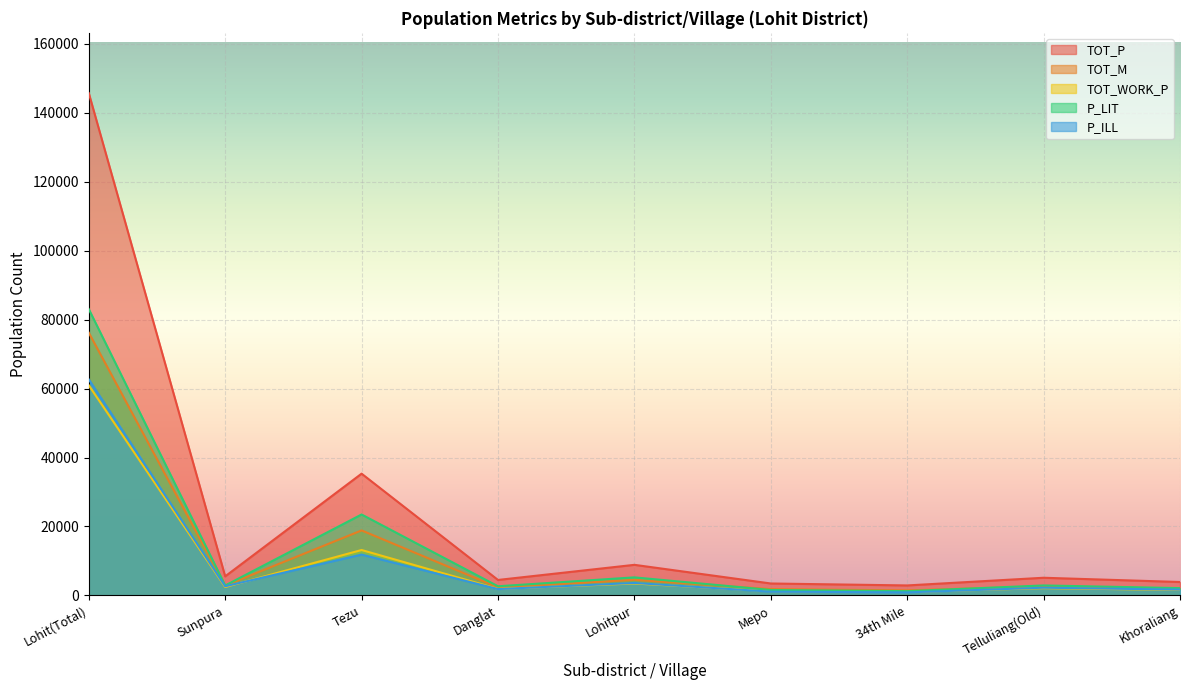

True or false: TOT_P has more than 1 points higher than both neighbors.

True